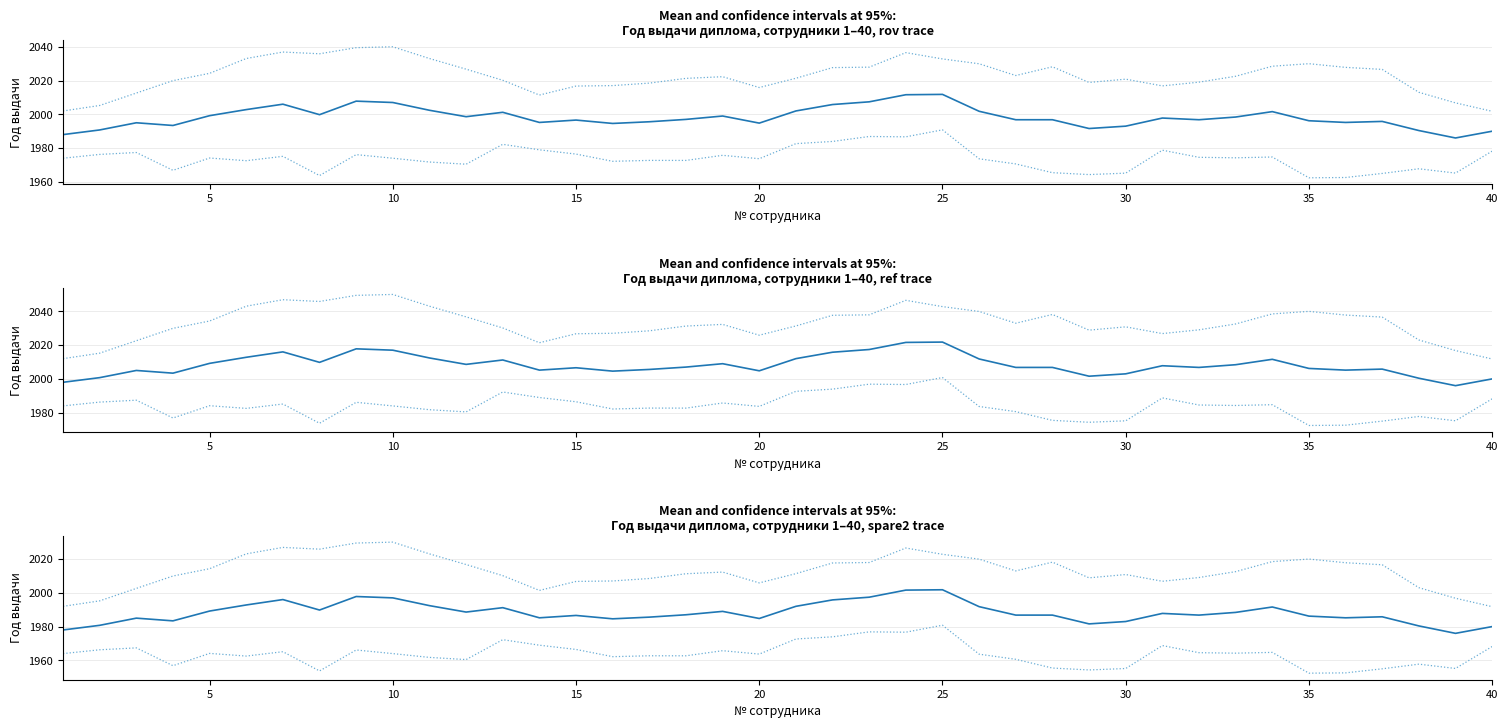

How many values in the Mean series exceed 1987?

19